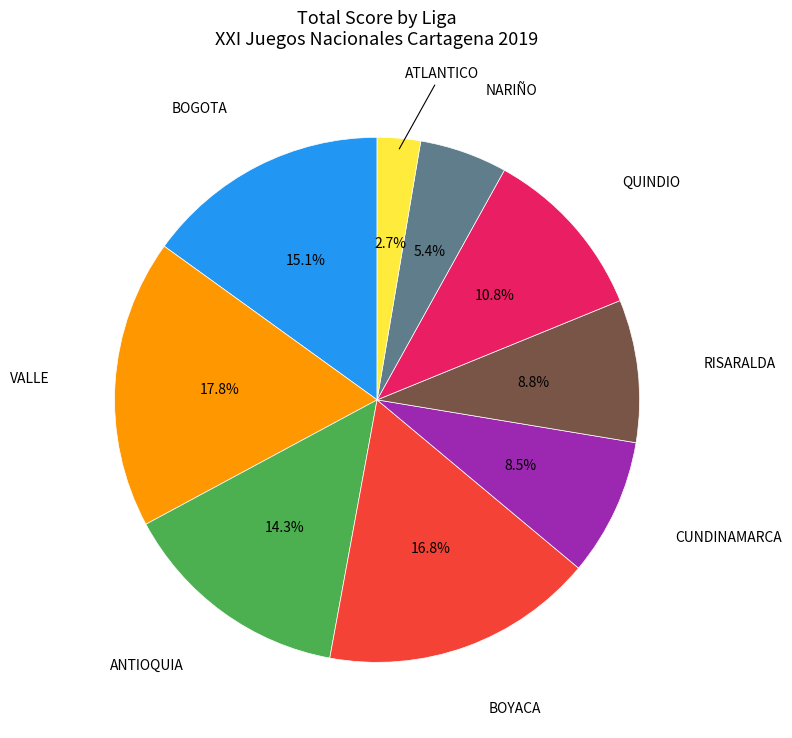

Is there a majority slice in this chart?

No